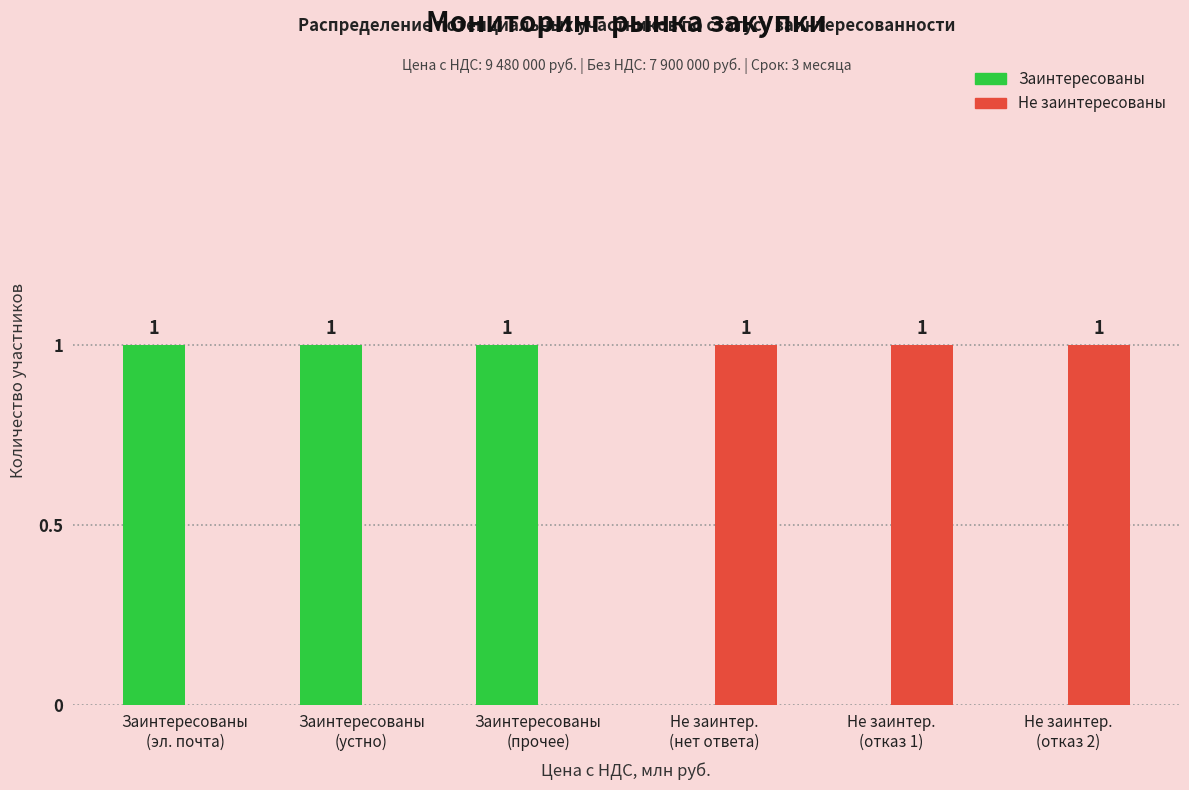

How many Не заинтересованы values are between 0 and 1?

6